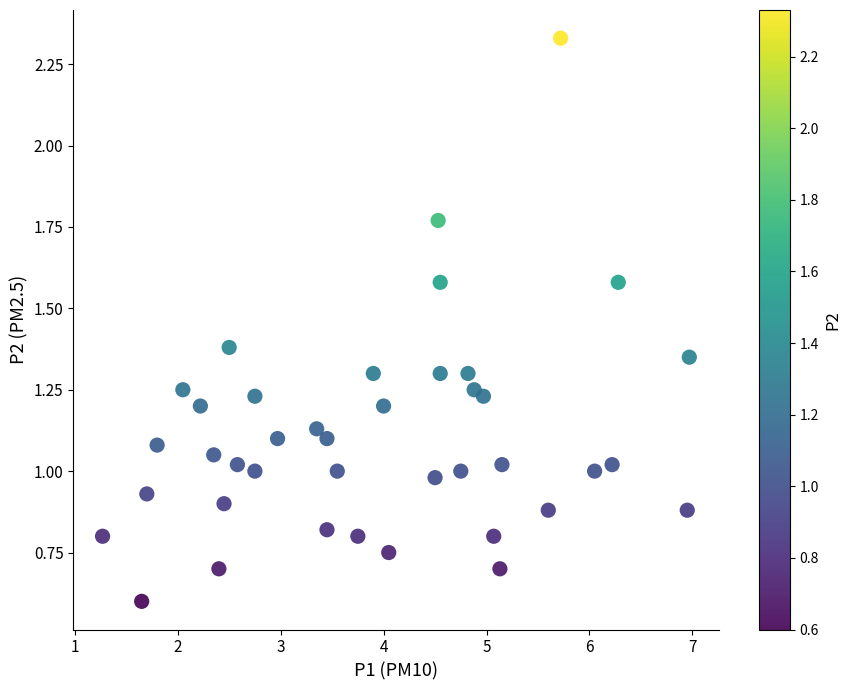

What is the range of X values (max minus min)?

5.7